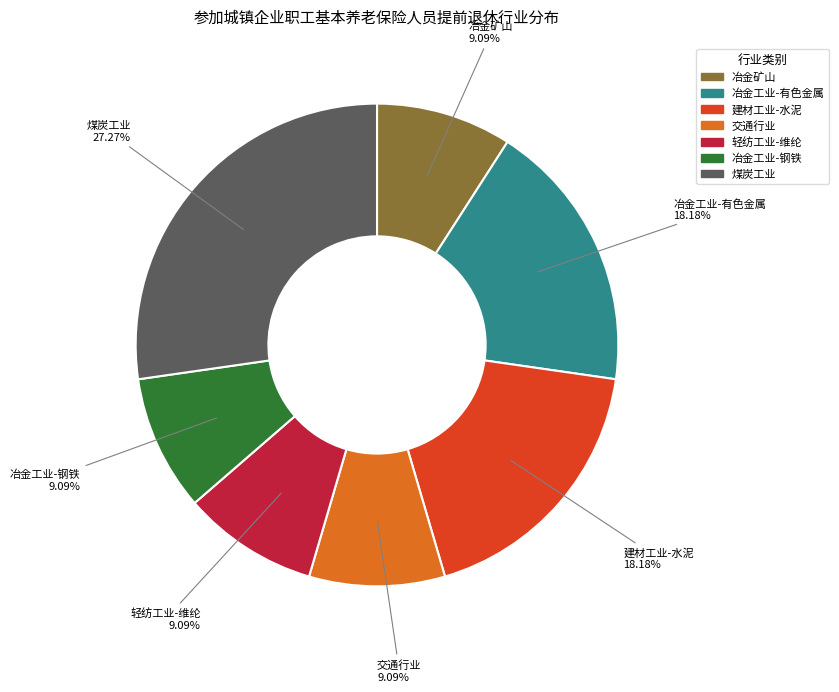

Which slice is the largest?

煤炭工业